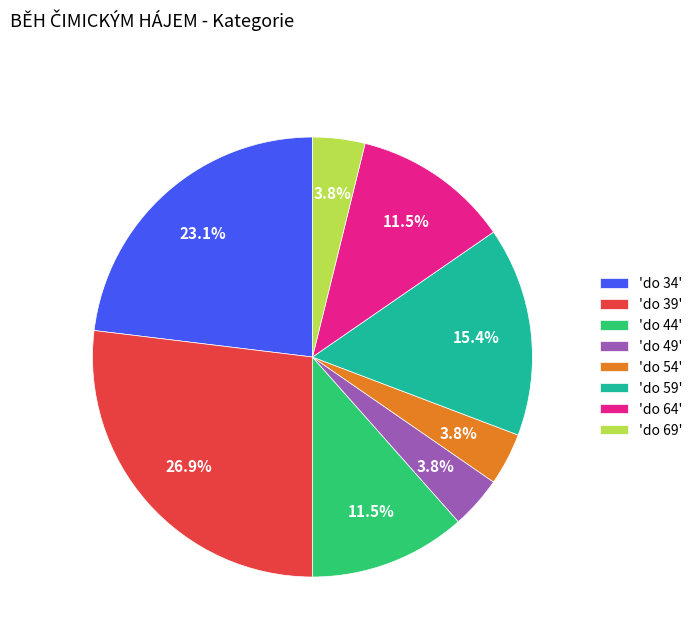

What is the largest slice in the pie chart?

'do 39'